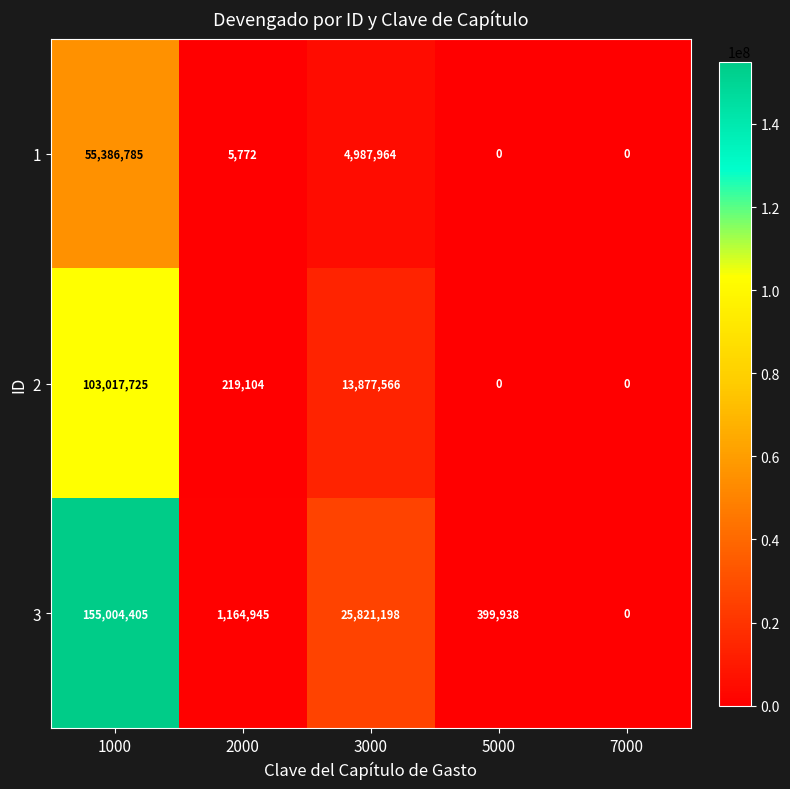

At which label is 2 closest to 51508862?

3000